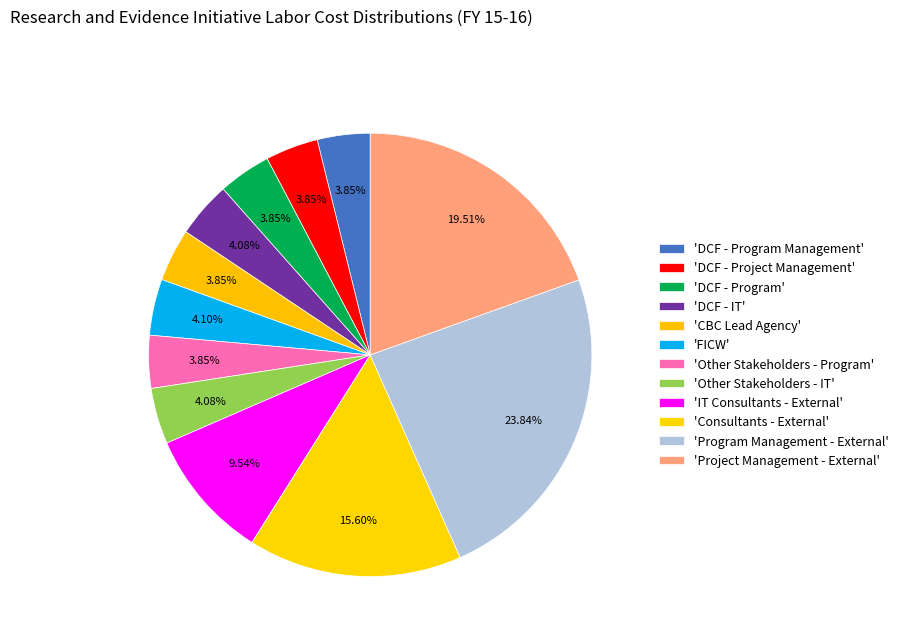

How many segments does this pie chart have?

12